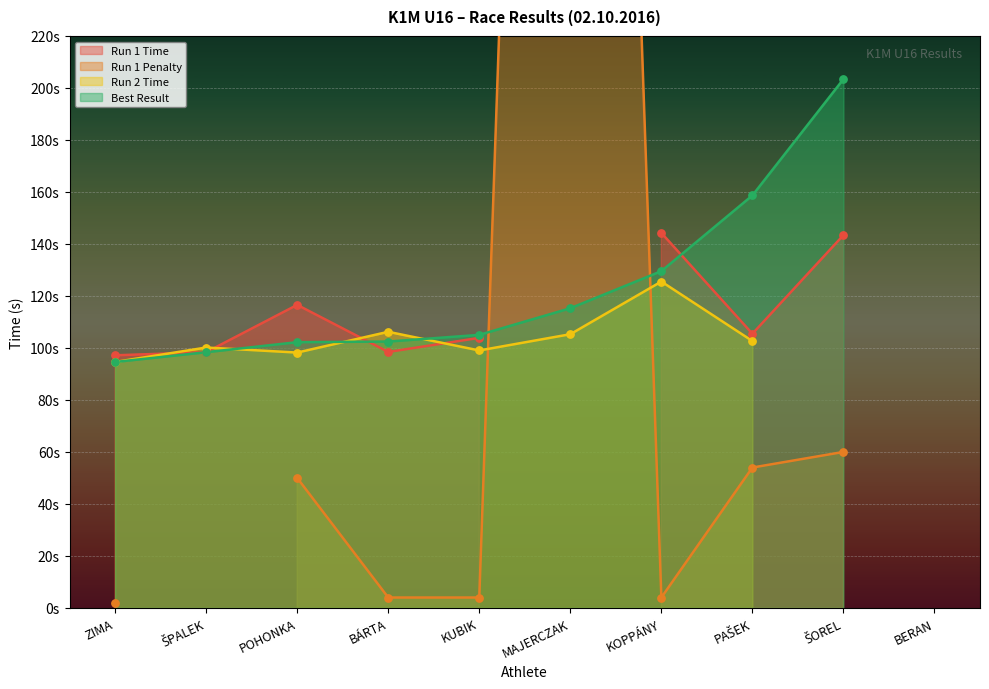

Which series has the largest total across all categories?

Run 1 Penalty